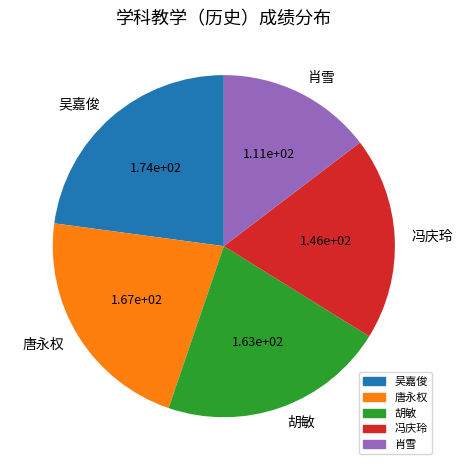

True or false: 胡敏 accounts for 29% of the total.

False